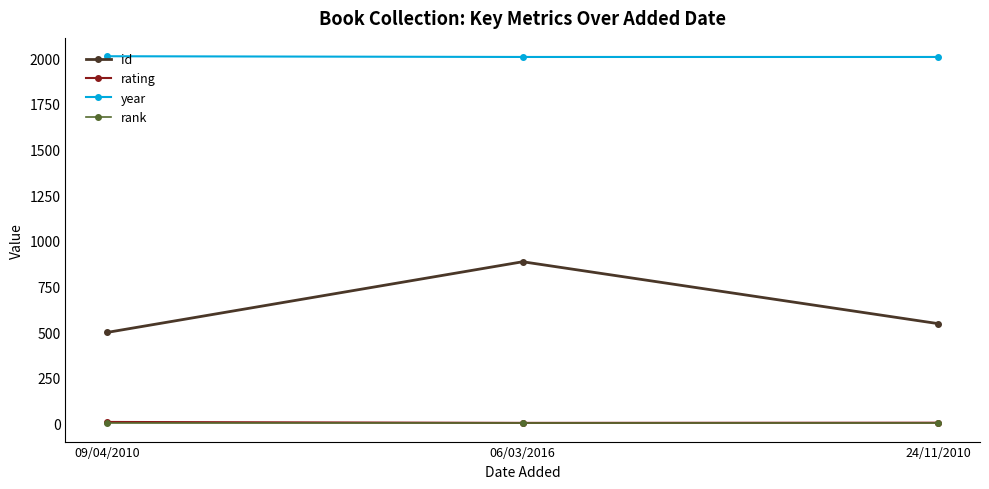

What position from the left is 24/11/2010?

3